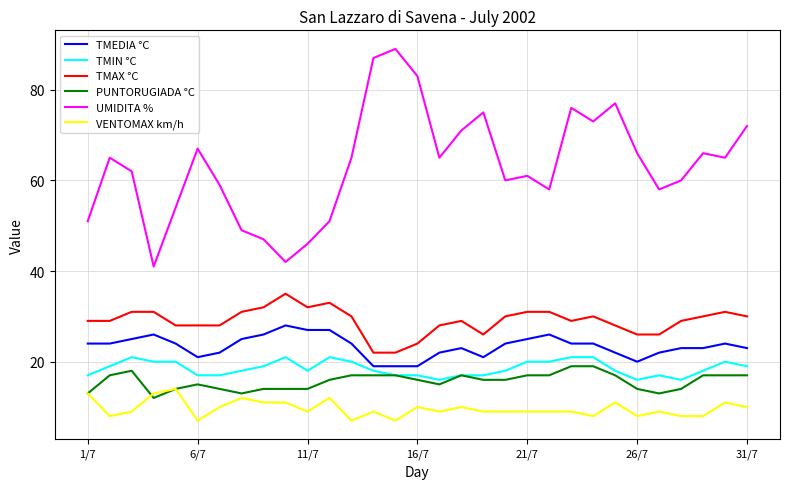

True or false: UMIDITA % has more than 1 interior local peaks.

True